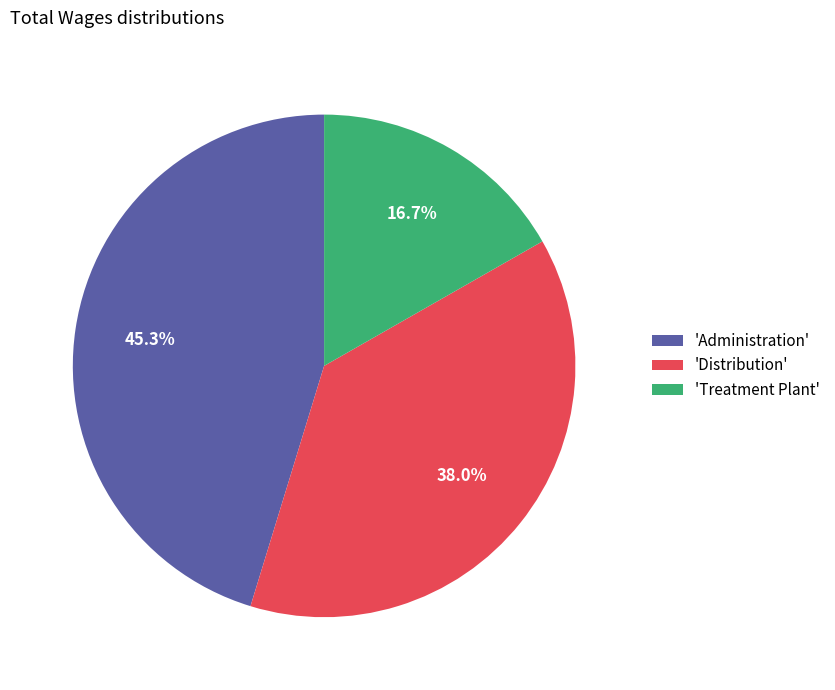

Does 'Treatment Plant' account for over 50% of the chart?

No